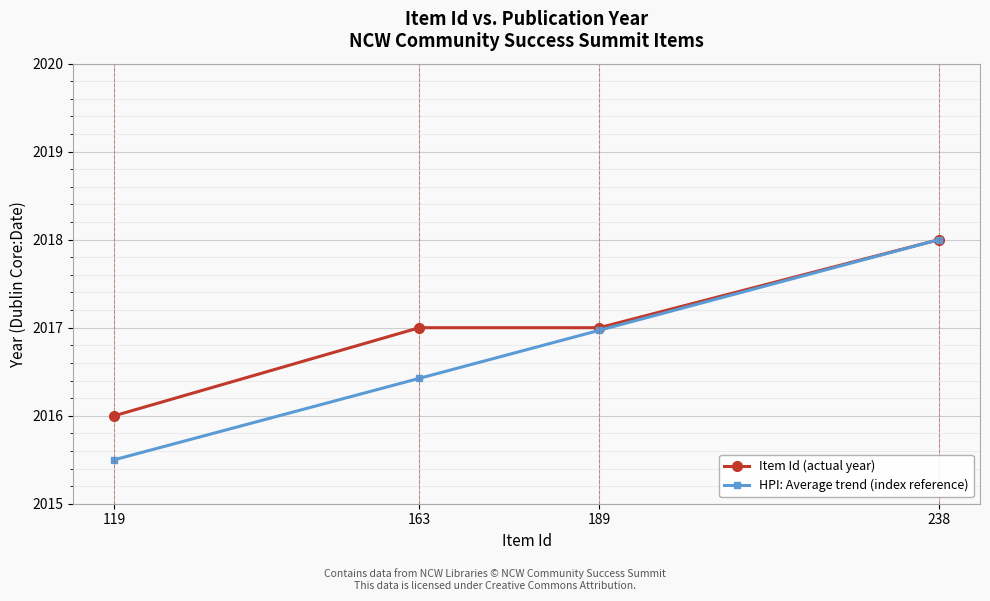

The value of Item Id (actual year) at 238 is 2018.0. True or false?

True